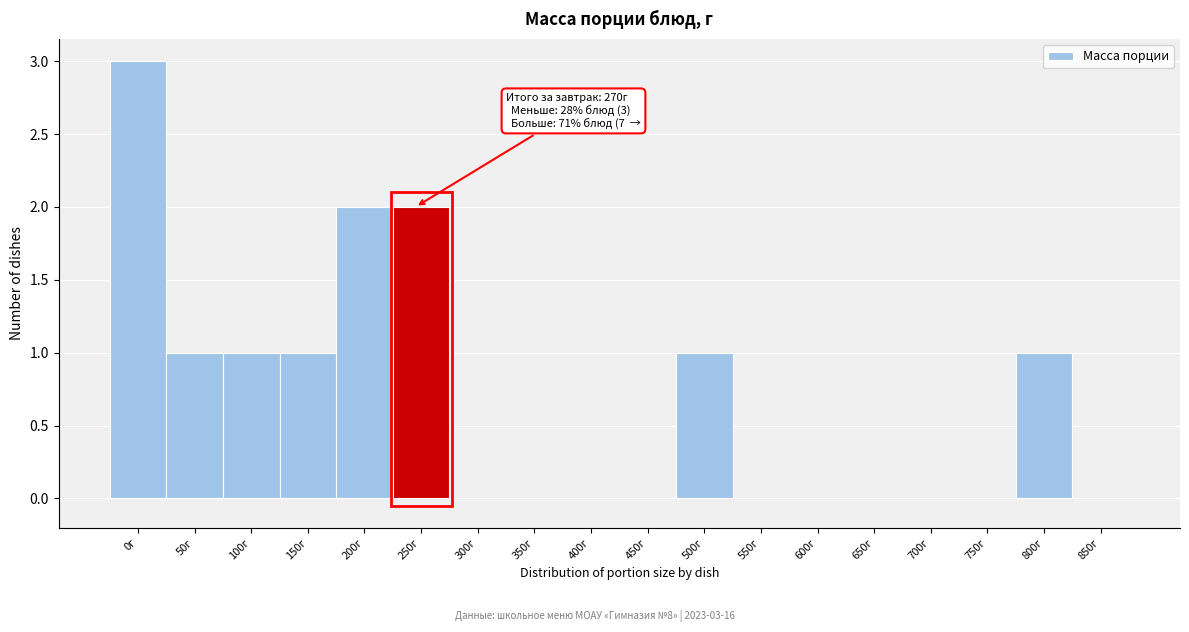

Reading left to right, list all the values displayed in this chart.

0г=3	50г=1	100г=1	150г=1	200г=2	250г=2	300г=0	350г=0	400г=0	450г=0	500г=1	550г=0	600г=0	650г=0	700г=0	750г=0	800г=1	850г=0